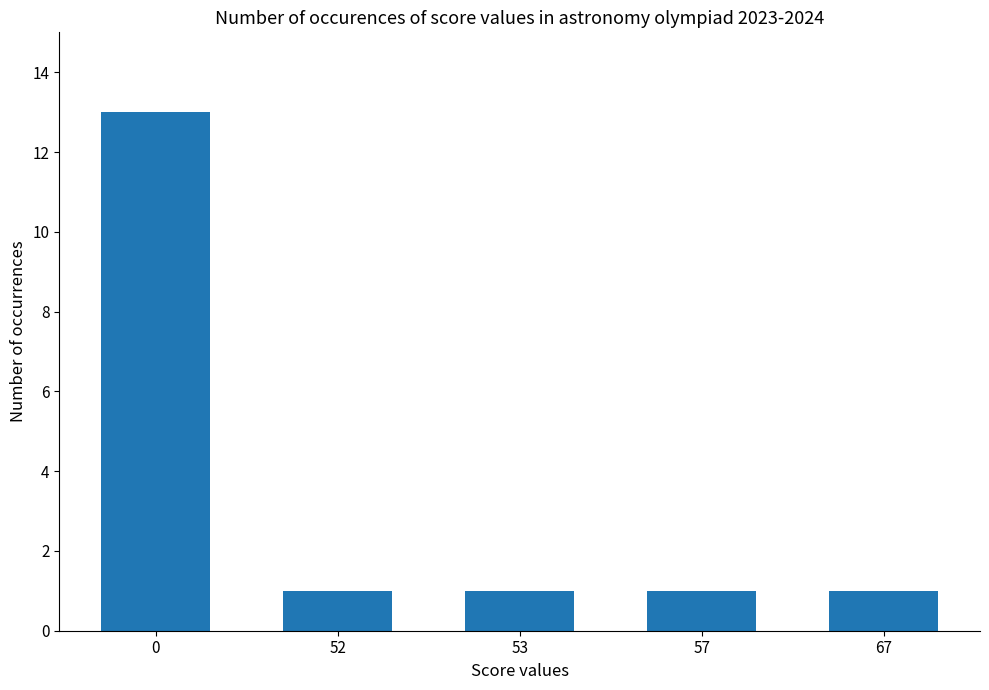

Does the chart contain any negative values?

No